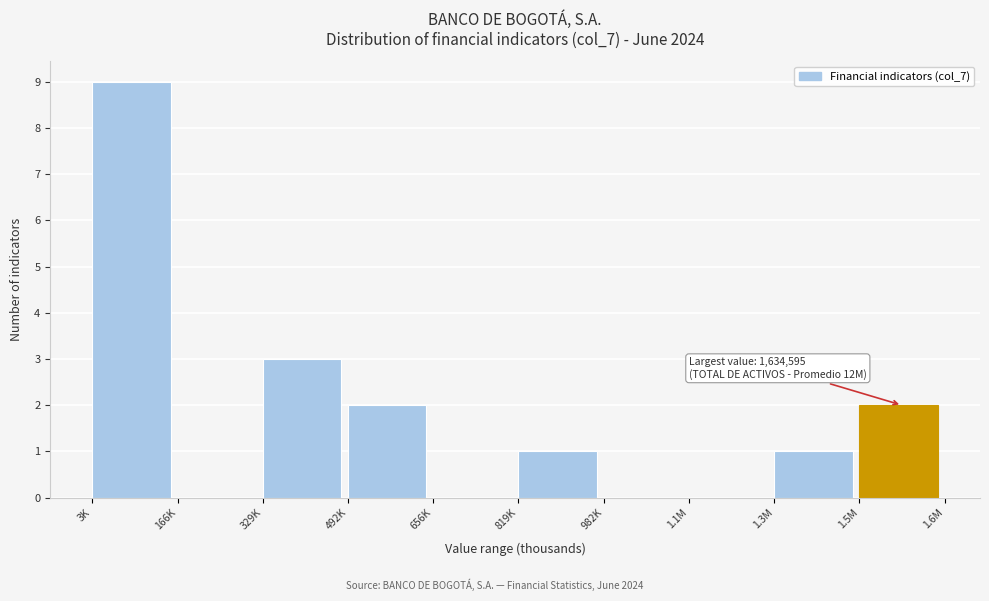

Reading left to right, what are all the values shown in this chart?

3K=9	166K=0	329K=3	492K=2	656K=0	819K=1	982K=0	1.1M=0	1.3M=1	1.5M=2